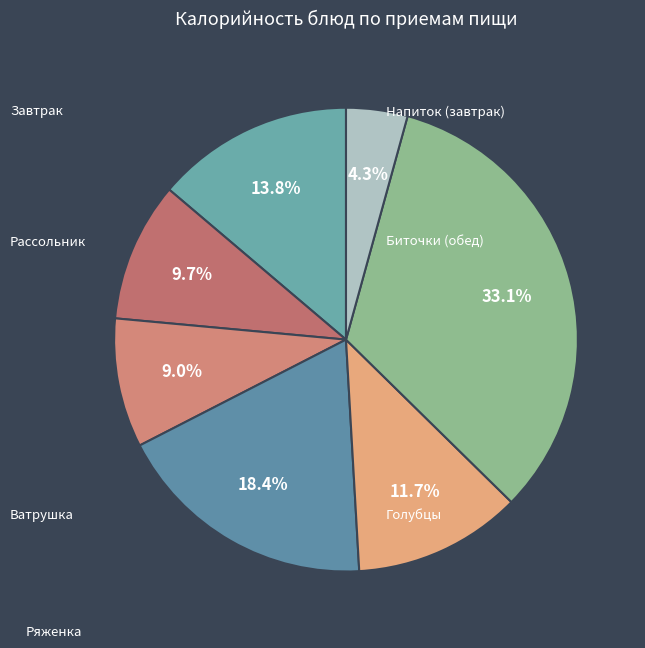

How many slices are in this pie chart?

7